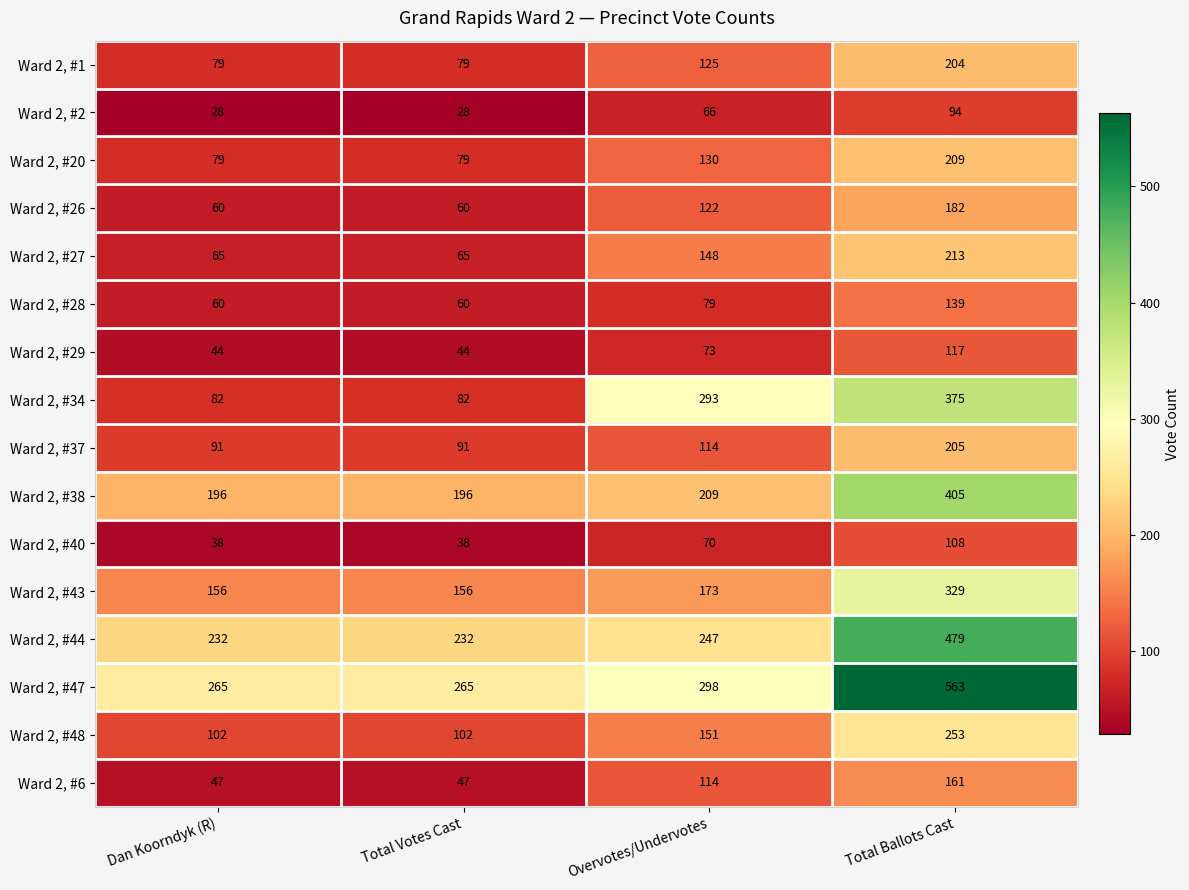

True or false: Ward 2, #43 has a value of 181 at Total Ballots Cast.

False